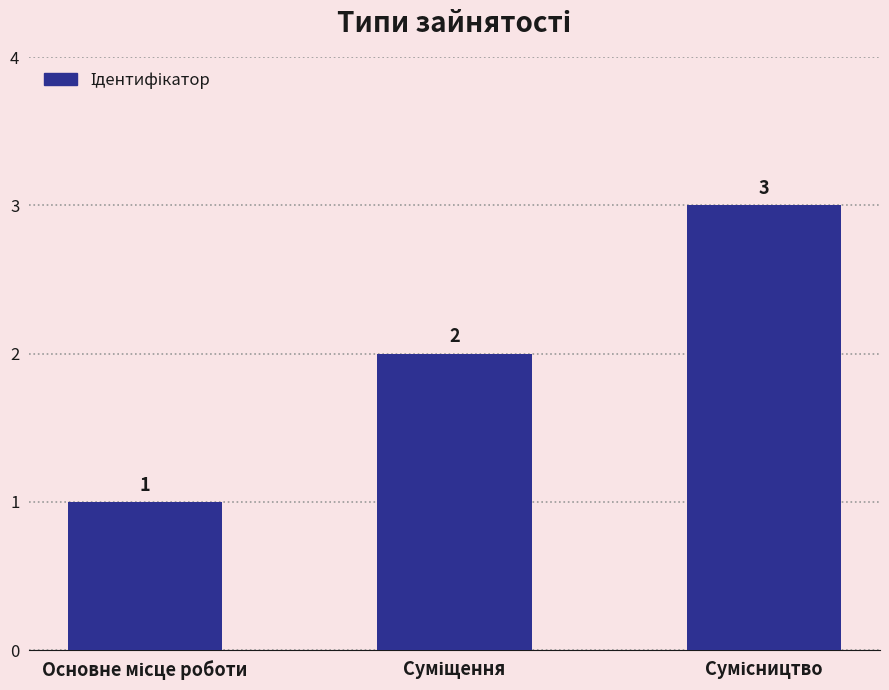

What is the value of the 1st bar from the left?

1